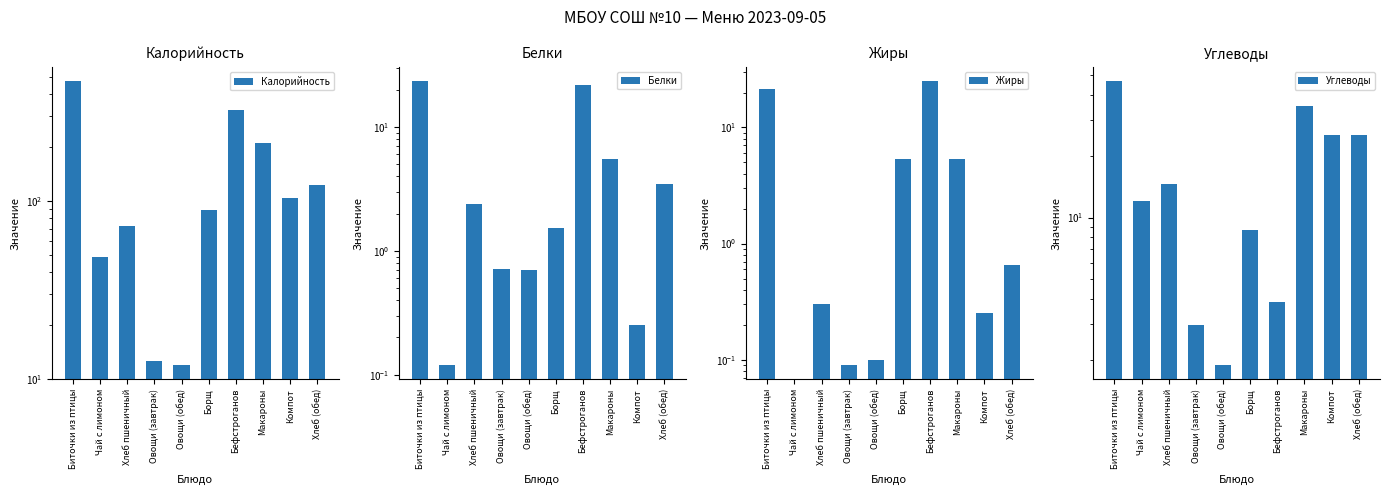

Which category has the highest value across all series?

Биточки из птицы